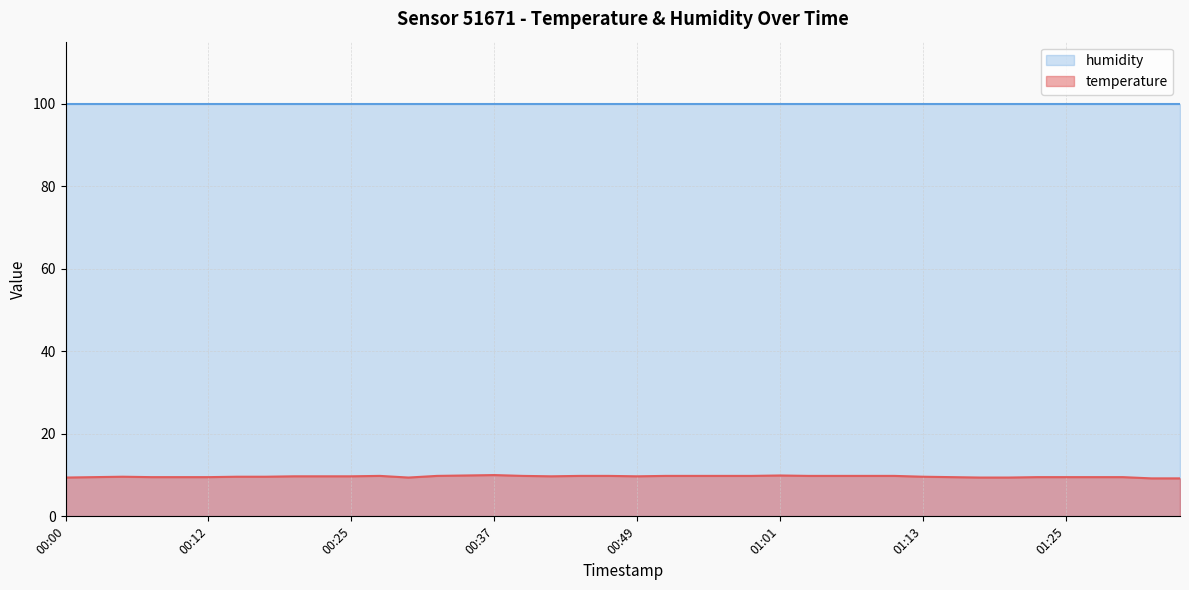

The value at 01:01 is 9.9. True or false?

True